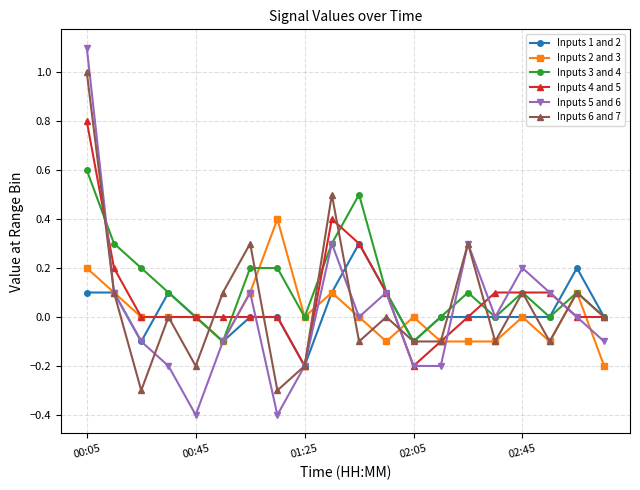

Count the number of categories in the chart.

20